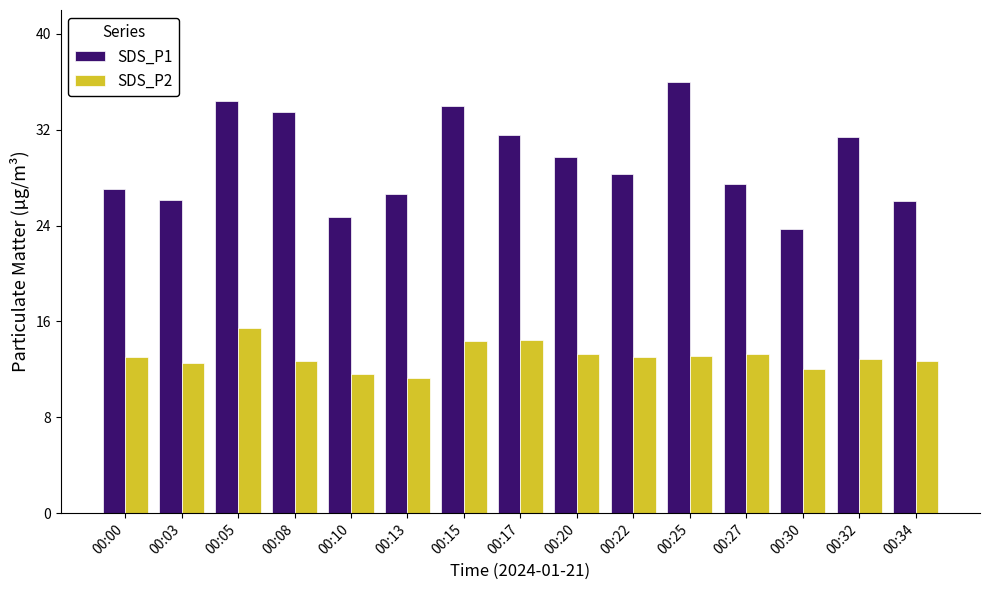

What is the difference between the second highest and second lowest values in the SDS_P1 series?

9.7